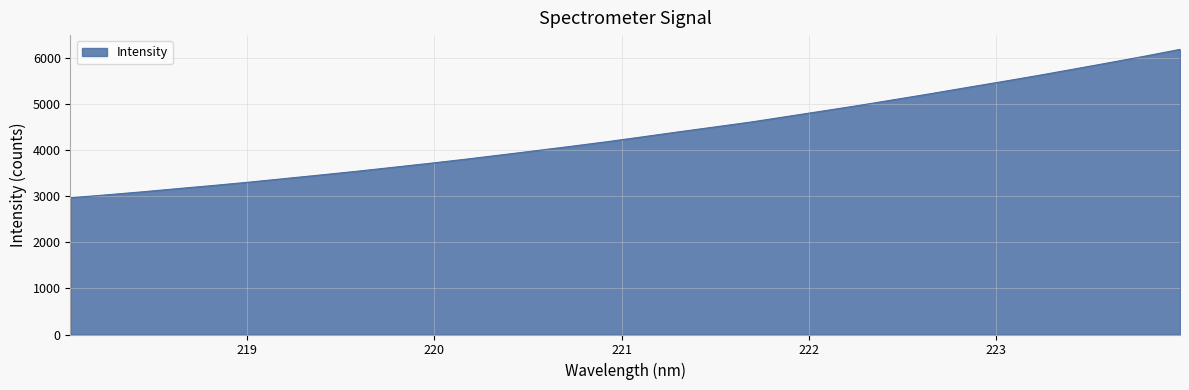

What is the smallest value displayed?

2970.1